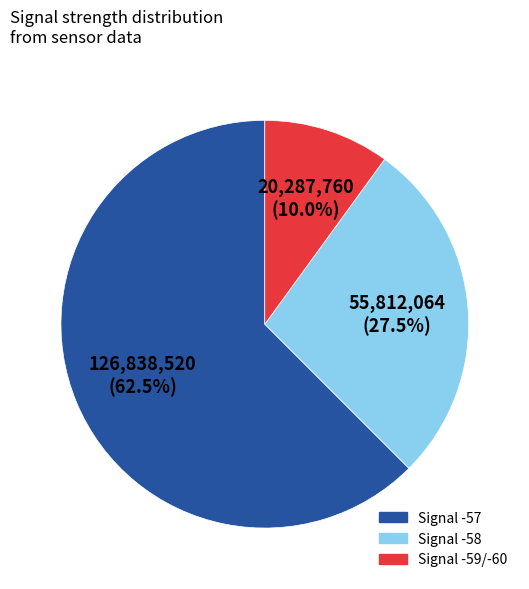

Is there a majority slice in this chart?

Yes